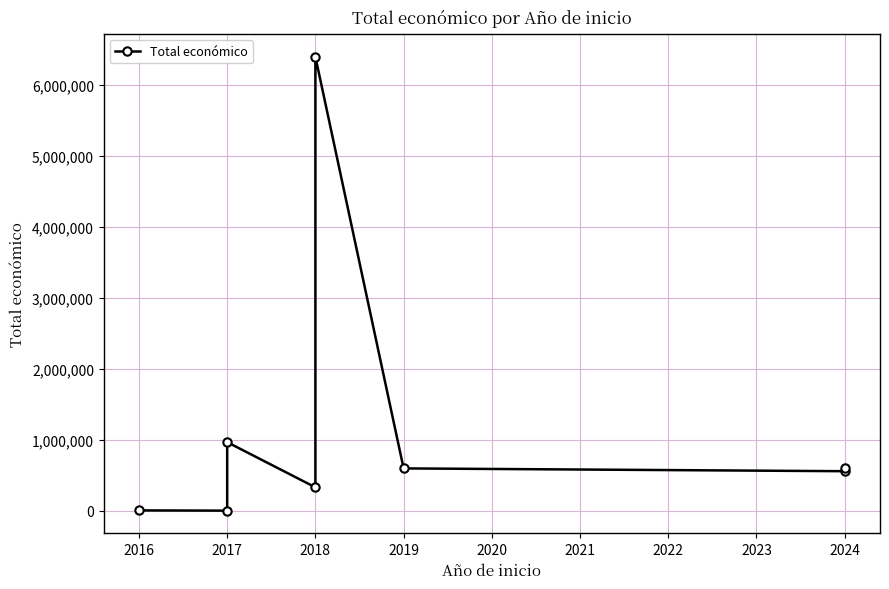

What is the minimum value shown in the chart?

4640